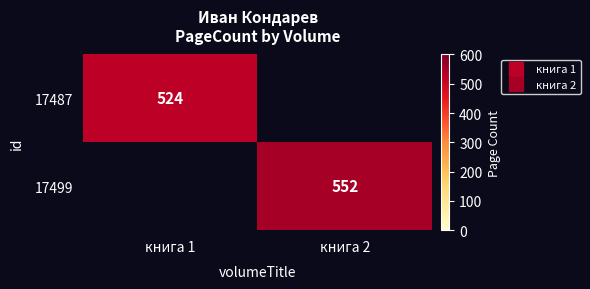

At which label does 17499 reach its peak?

книга 2